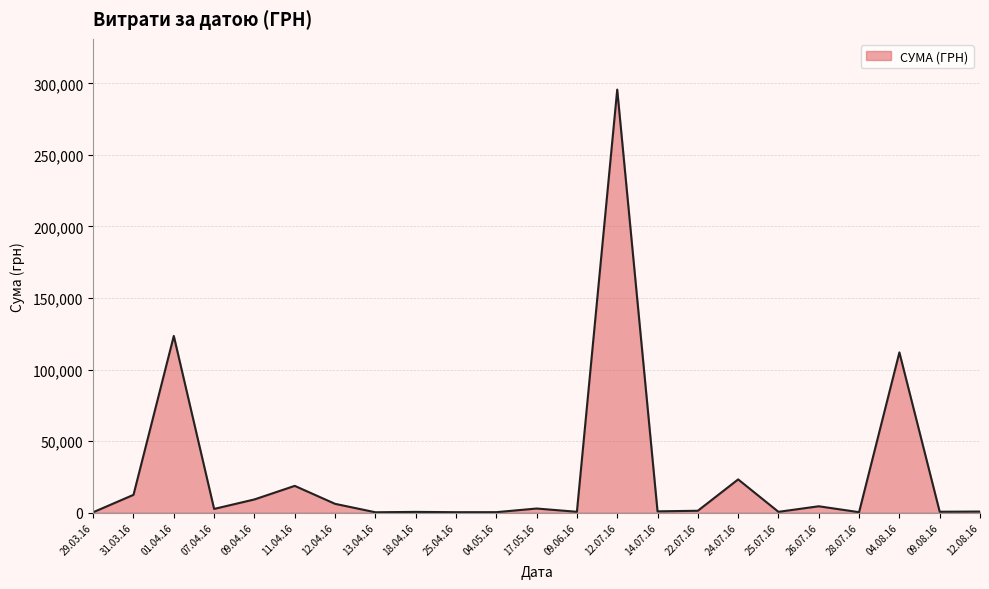

What is the difference between the maximum and minimum values?

295366.9